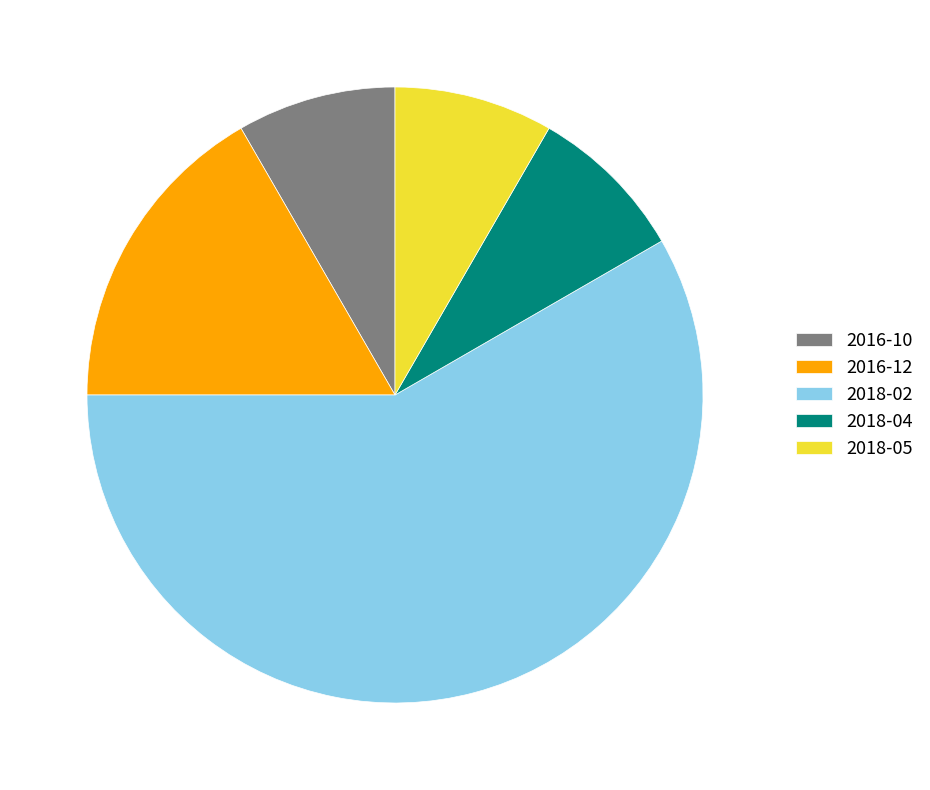

The 2018-05 slice represents 8% of the pie. True or false?

True